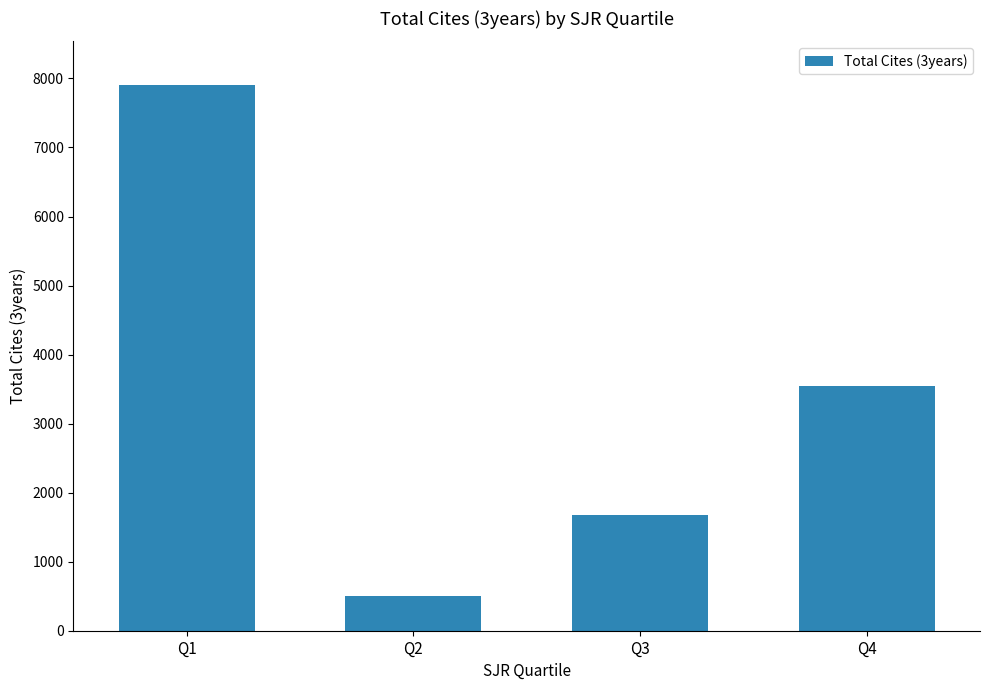

How many distinct data groups are displayed?

1